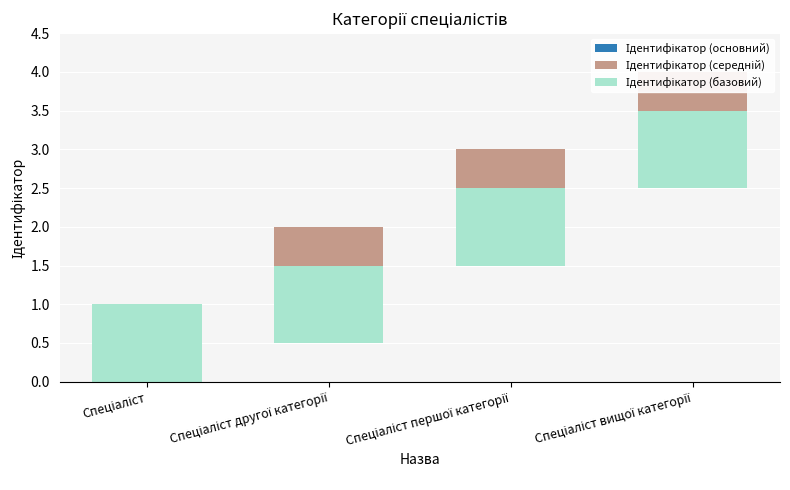

True or false: Ідентифікатор (базовий) has a value of 0.3 at Спеціаліст вищої категорії.

False